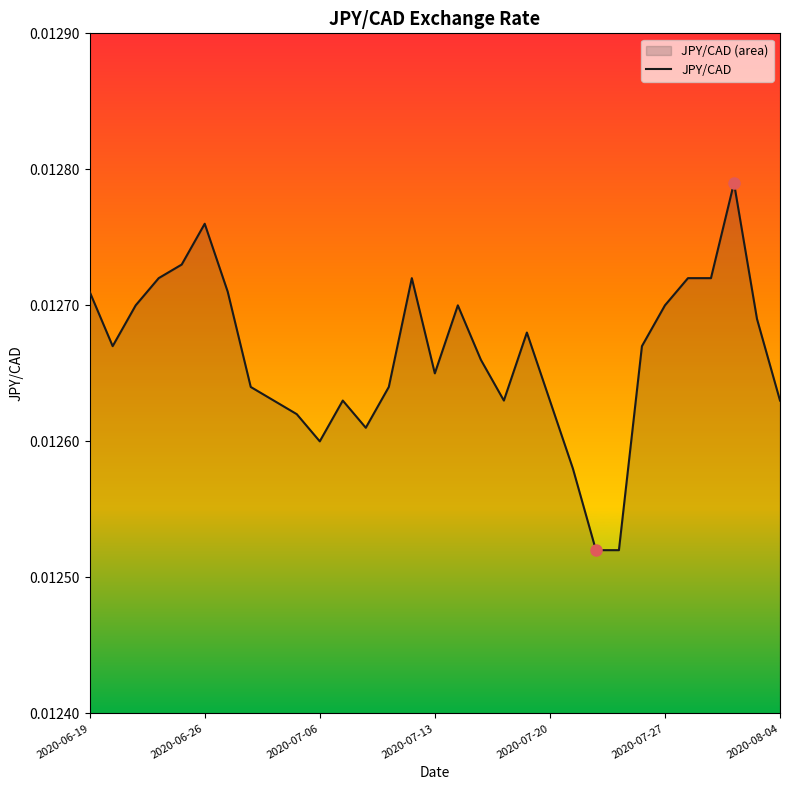

How many points are lower than both their immediate neighbors (excluding endpoints)?

5